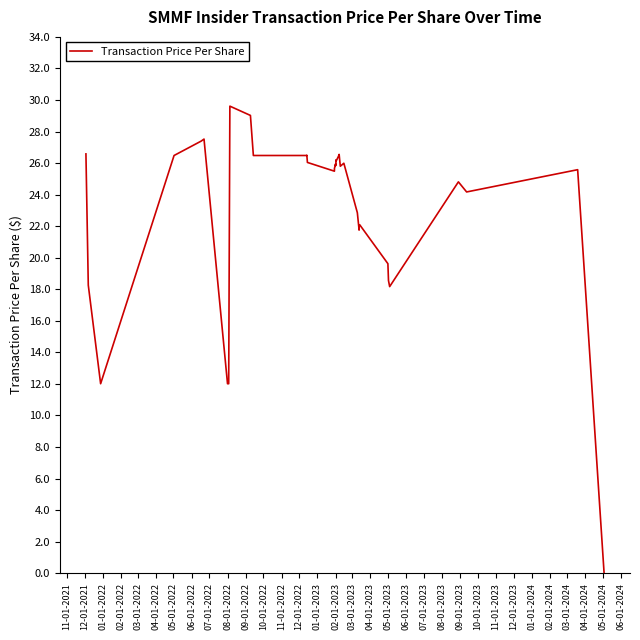

What position from the left is 10-01-2022?

12